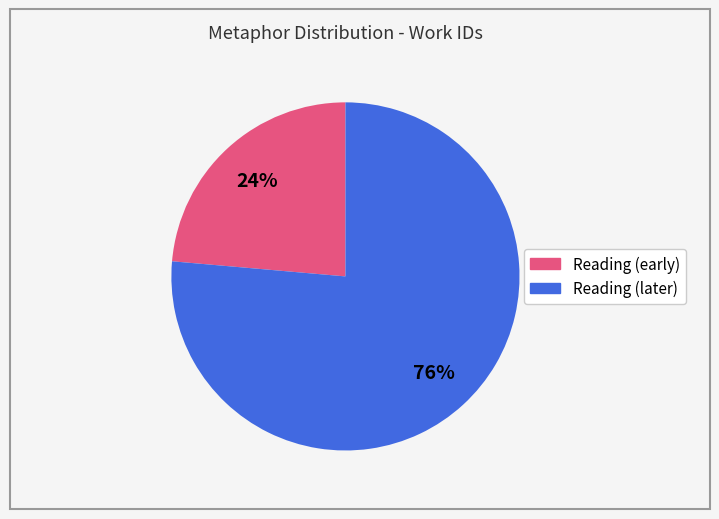

Is there any slice that represents more than half of the pie?

Yes